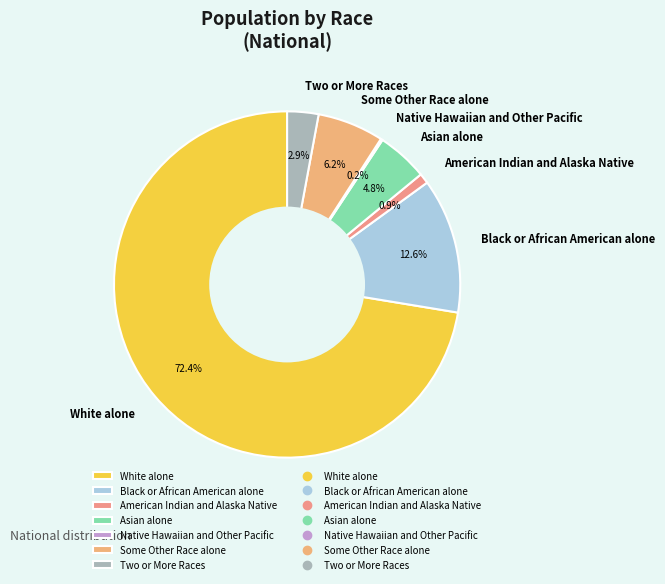

Combined, what portion of the pie is American Indian and Alaska Native and Some Other Race alone?

7.1%